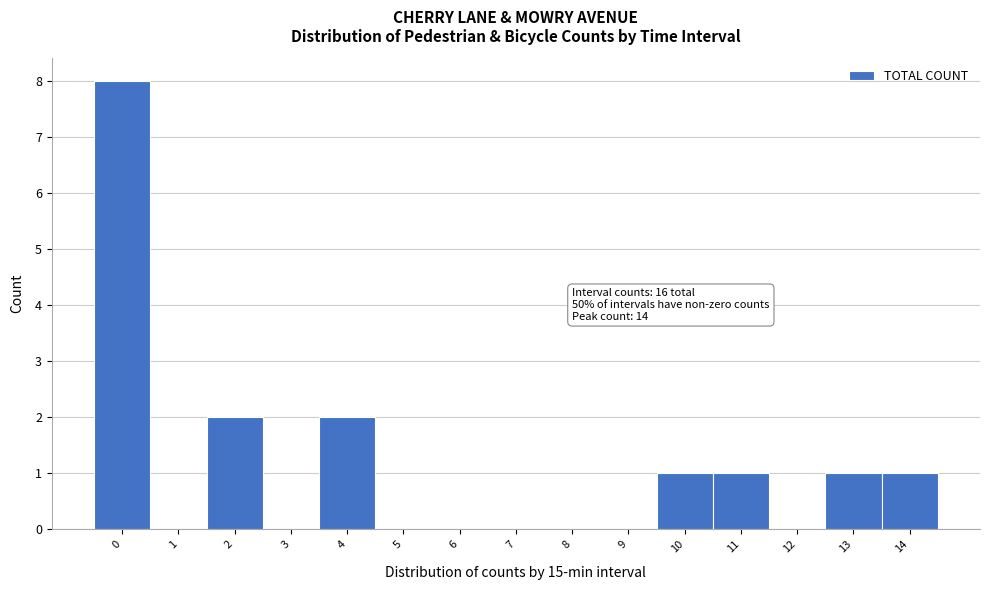

Which range on the x-axis has the tallest bar?

-0.5 to 0.5